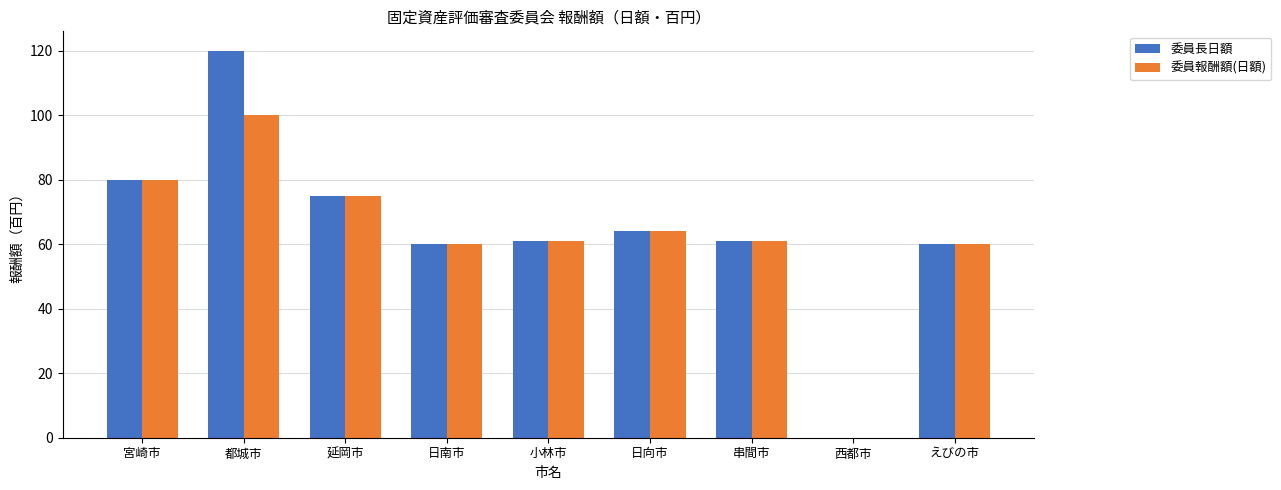

What is the sum of all 委員長日額 values?

581